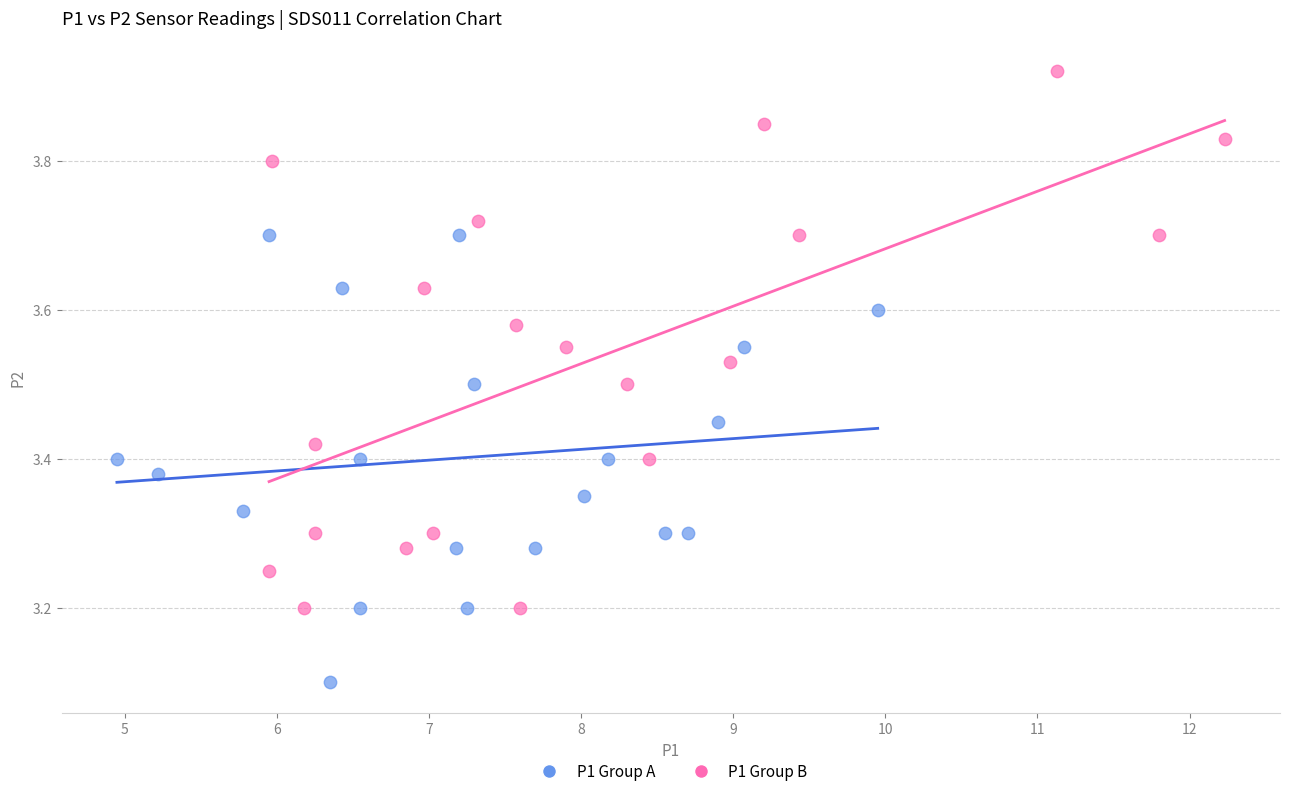

Which series reaches the maximum Y coordinate?

P1 Group B